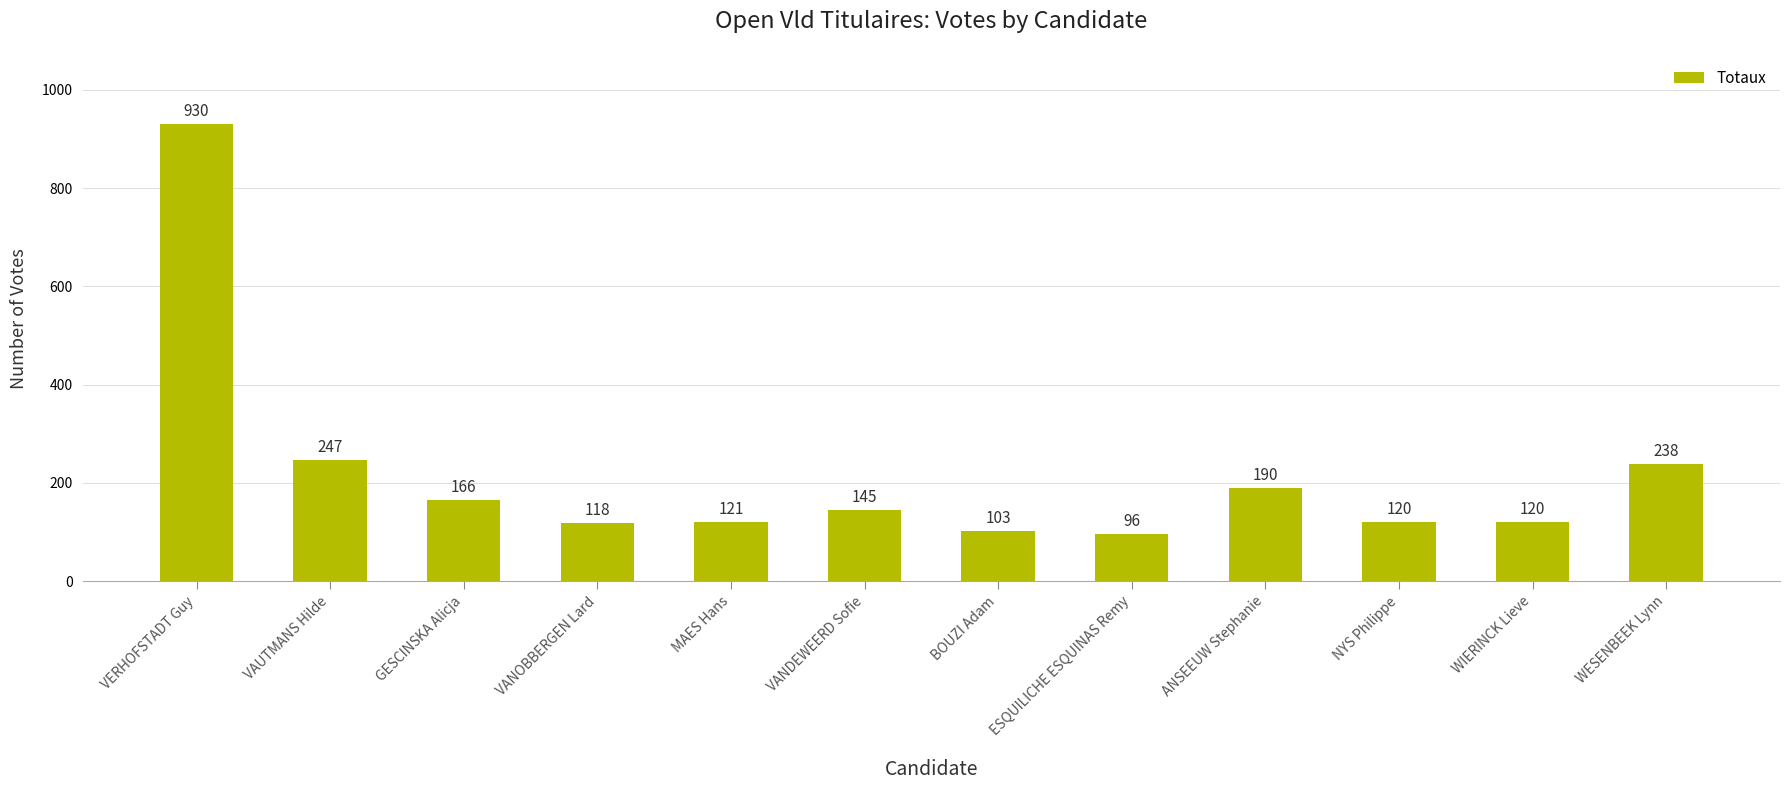

What value does the data have at WIERINCK Lieve, to the nearest 10?

120